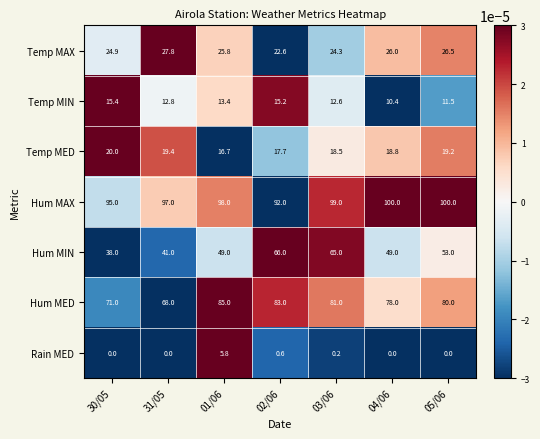

What is the average value of the Hum MAX series?

97.3